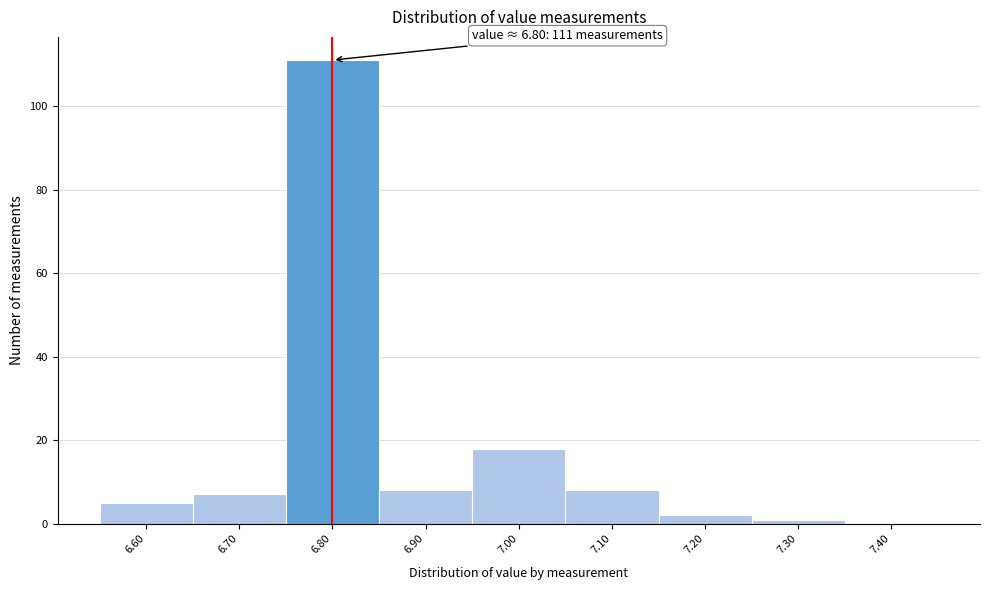

Over which range of the x-axis is the bar tallest?

6.75 to 6.85